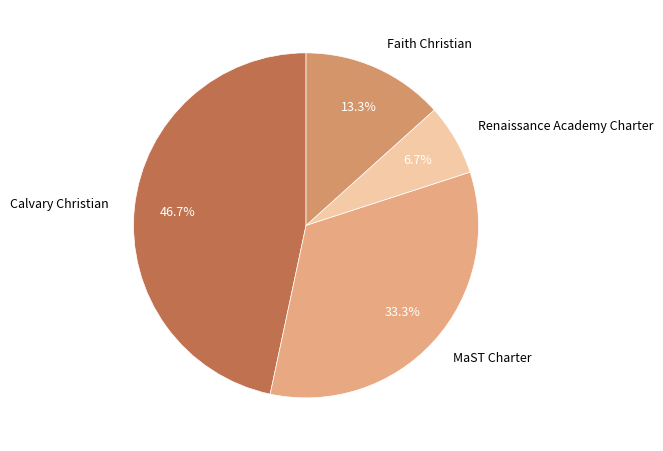

Does Calvary Christian account for over 50% of the chart?

No